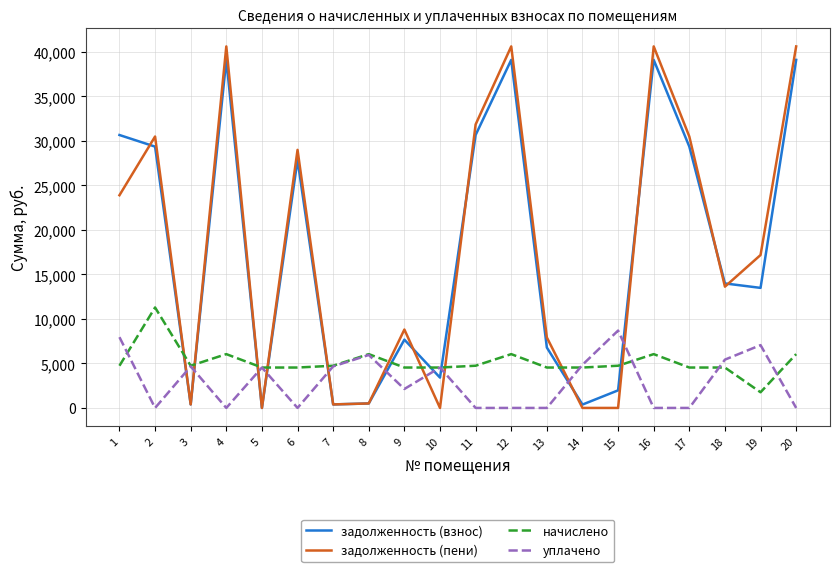

Is the value of начислено at 16 greater than the value of уплачено at 19?

No